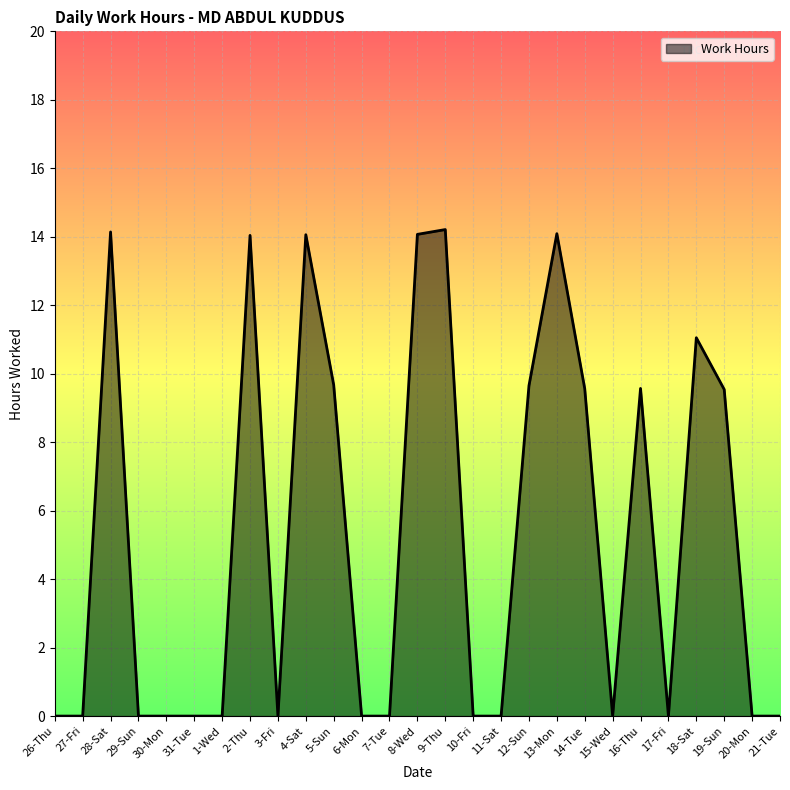

What position from the right is 12-Sun?

10